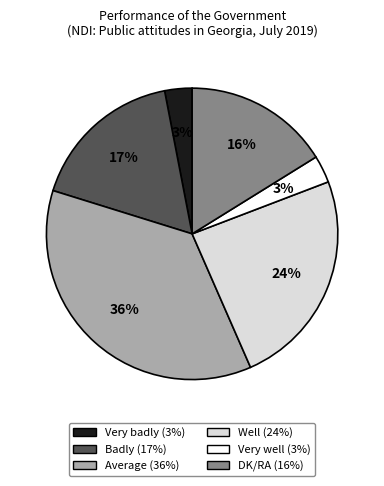

Combined, do Very badly and Badly account for over 50%?

No